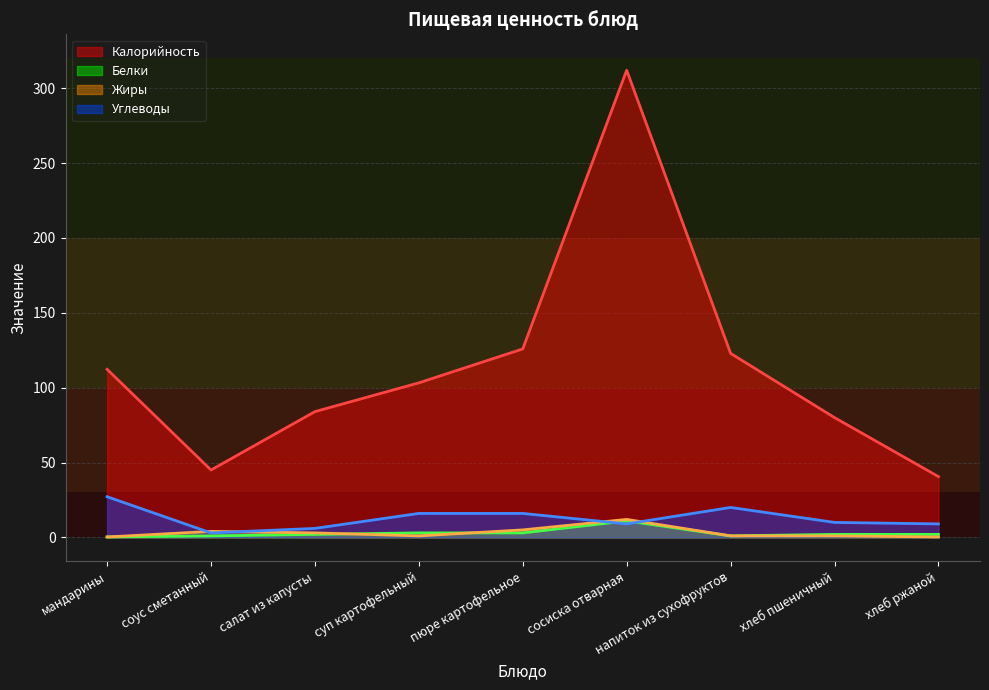

What is the difference between the maximum and minimum values in the Калорийность series?

271.4